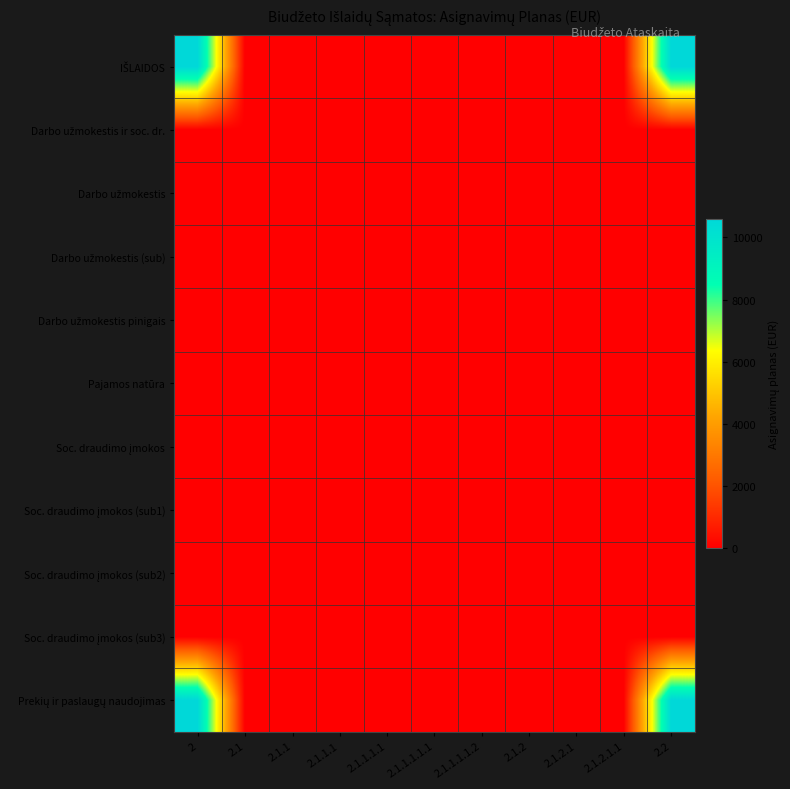

How many categories are shown in the chart?

11